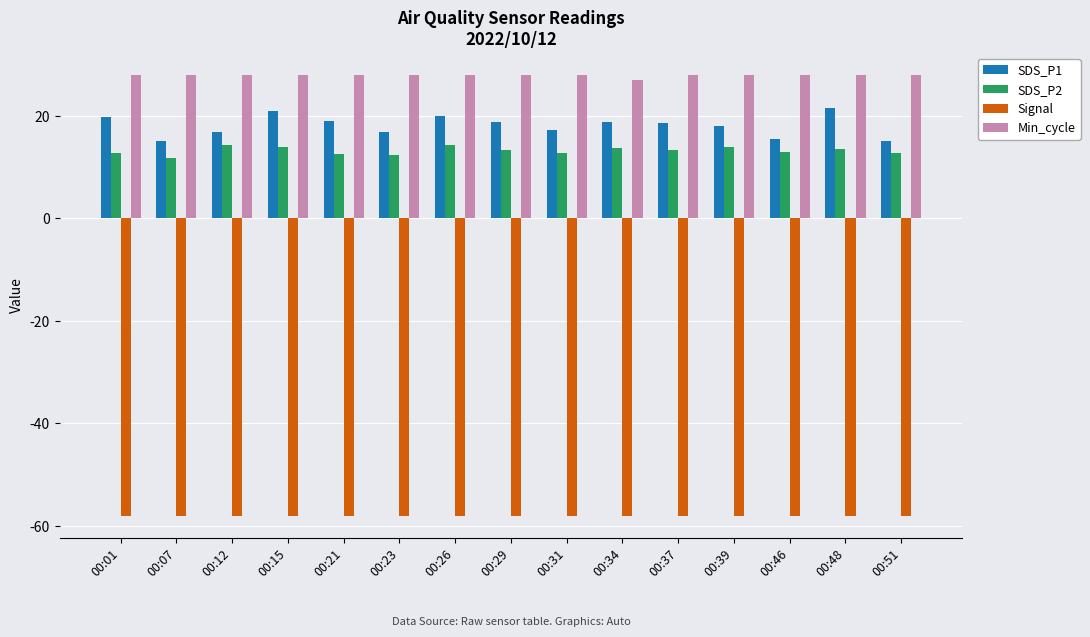

What is the sum of the SDS_P2 values at 00:48 and 00:46?

26.5